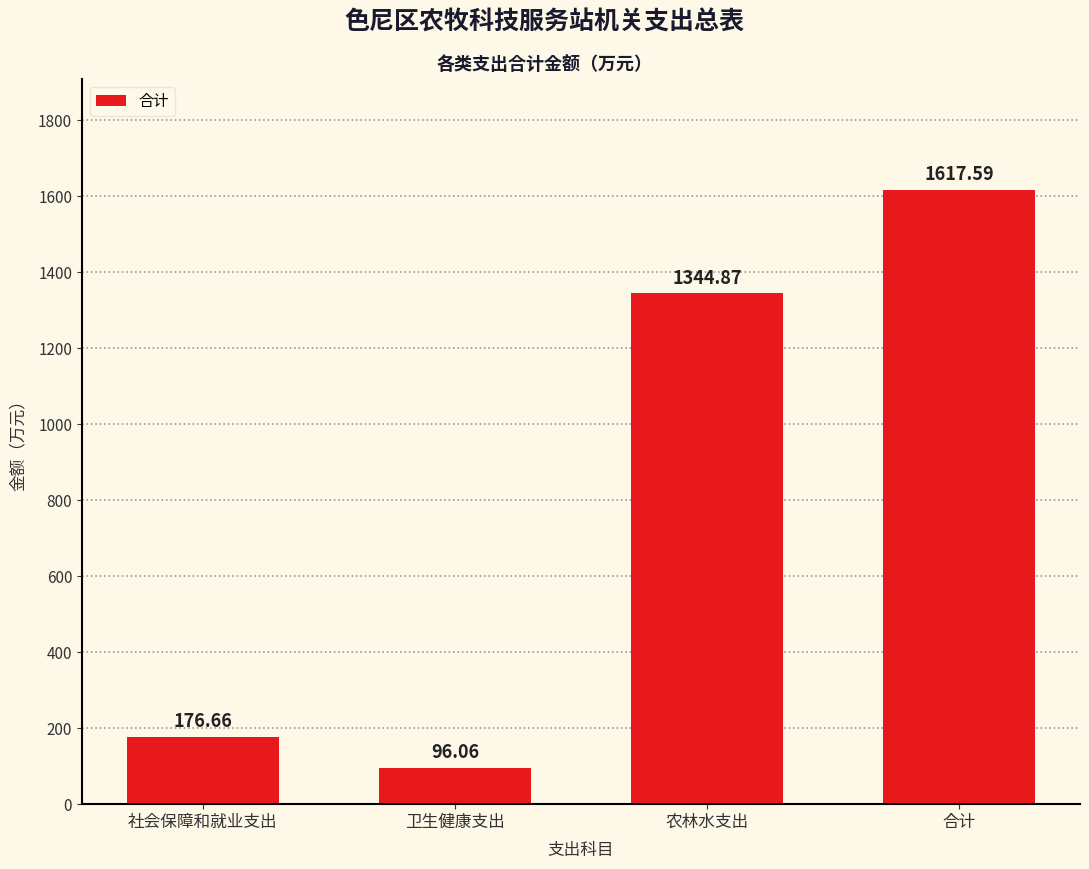

Which category has the highest value across all series?

合计